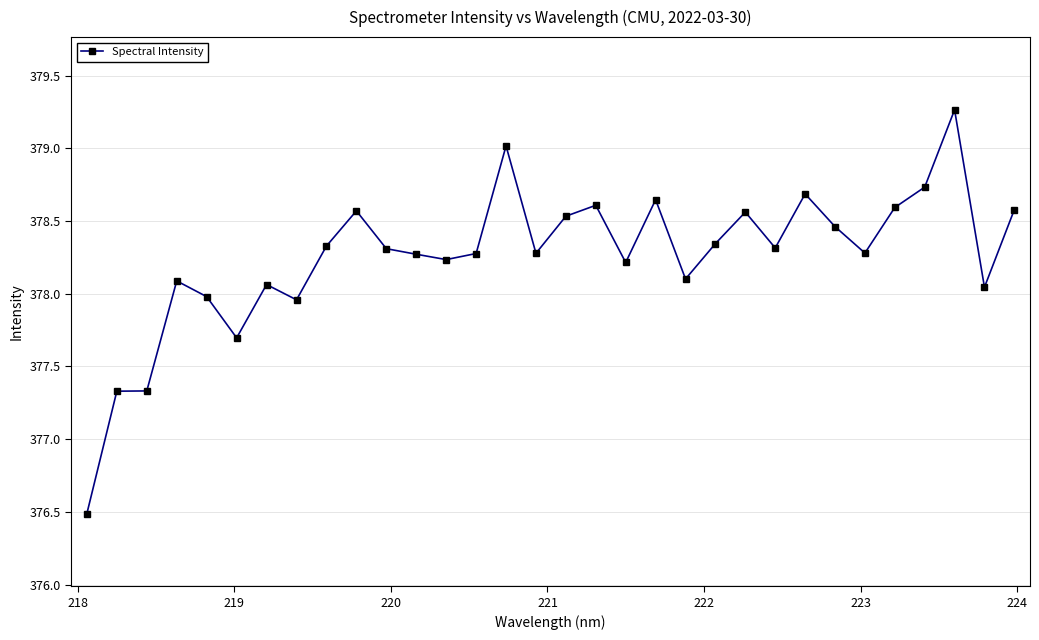

What is the value of the 3rd point from the left?

377.3